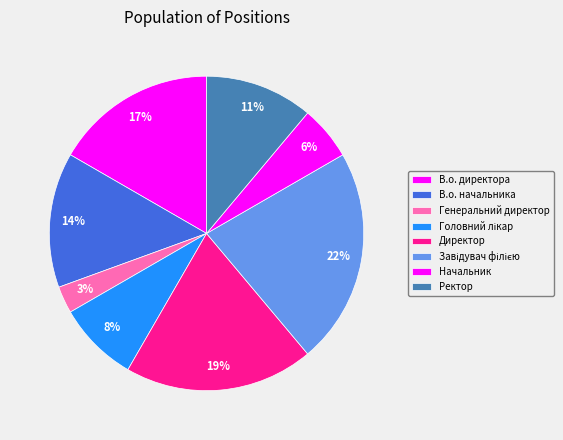

To the nearest percent, what portion does Генеральний директор represent?

3%